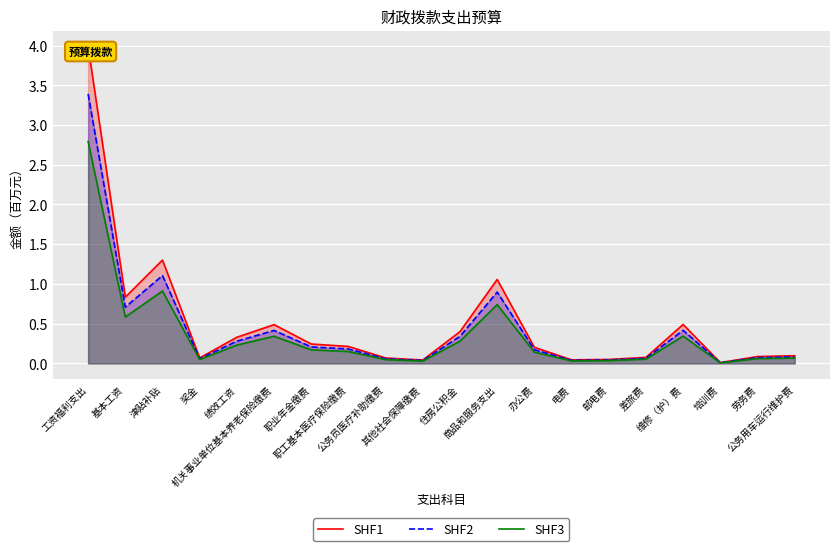

What is the highest value of the SHF2 series?

3.4